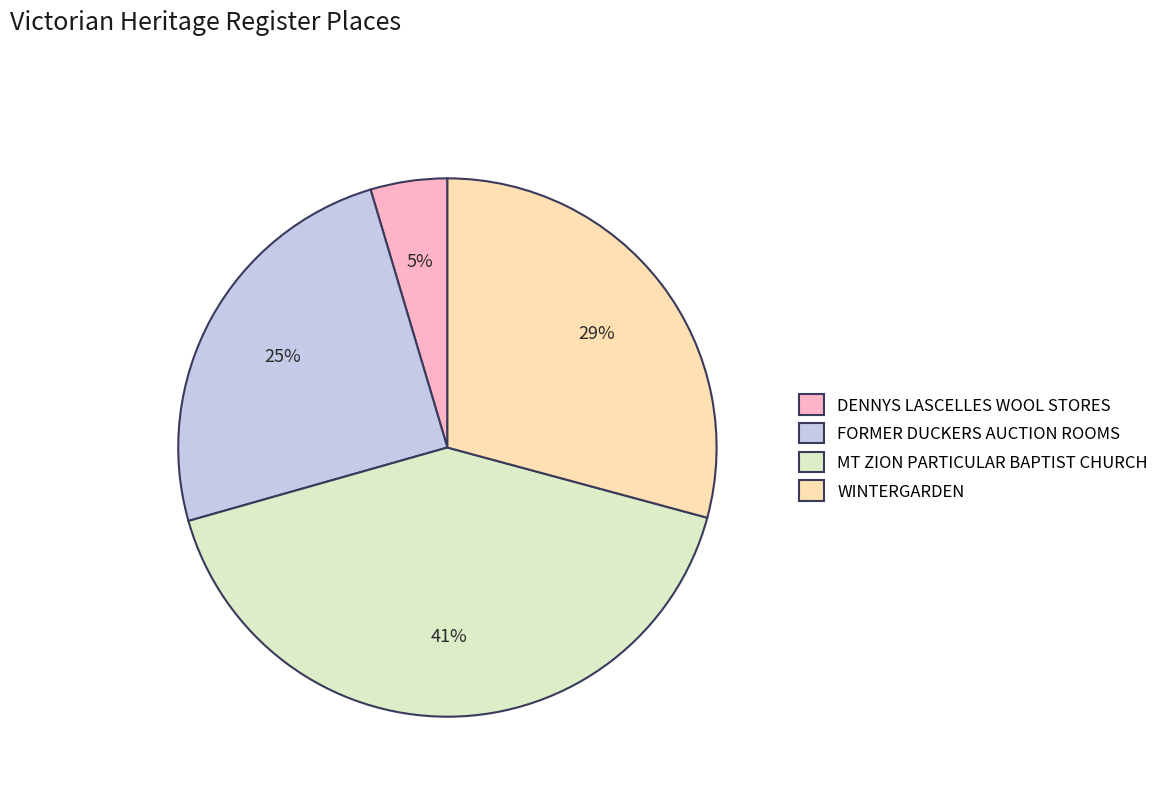

To the nearest percent, what is the average slice percentage?

25%